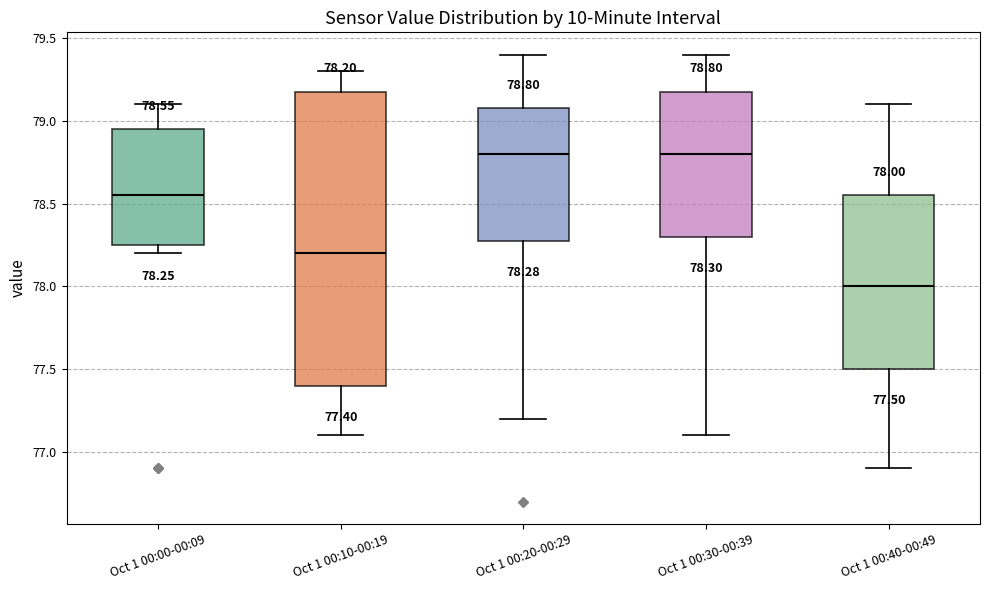

Which box is the tallest, from its lower edge to its upper edge?

Oct 1 00:10-00:19